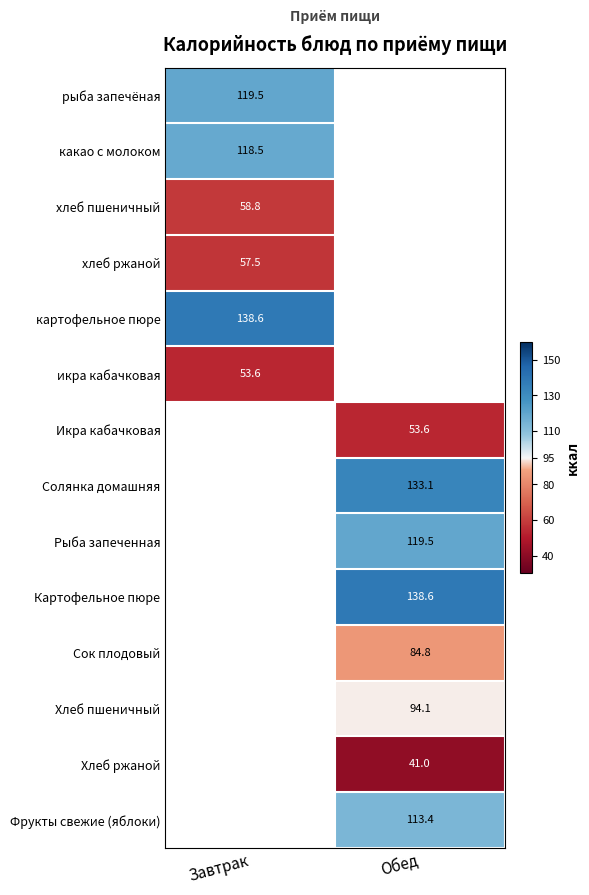

Is it true that Солянка домашняя equals 230.6 at Обед?

False